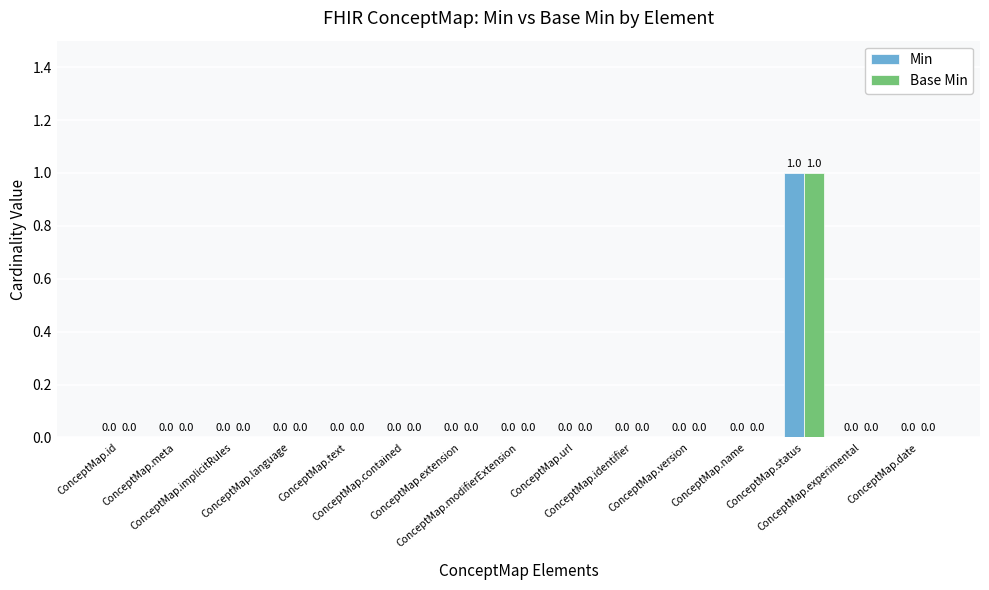

At which category is the sum across all series the highest?

ConceptMap.status